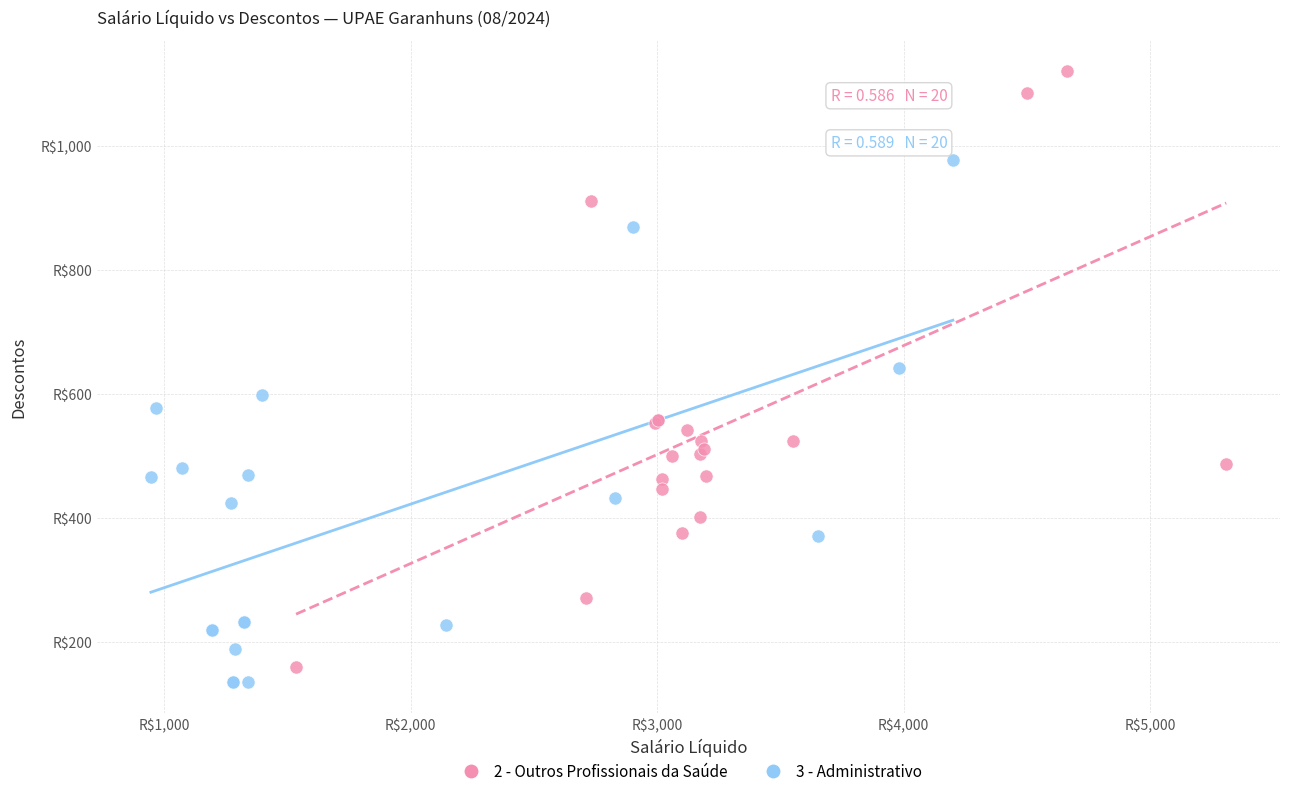

Which series has the largest Y range (max minus min)?

2 - Outros Profissionais da Saúde